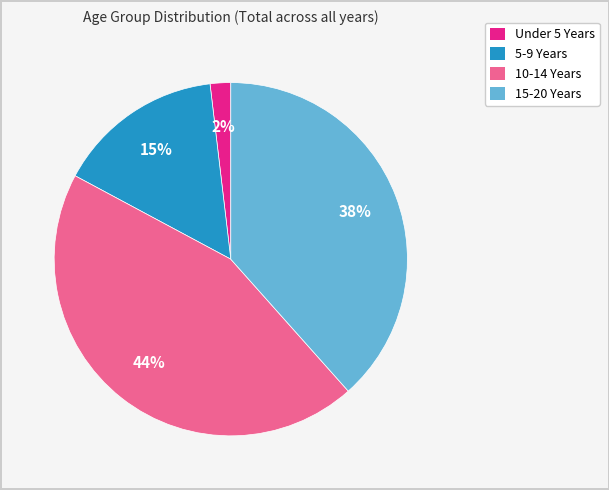

True or false: 5-9 Years accounts for 1% of the total.

False